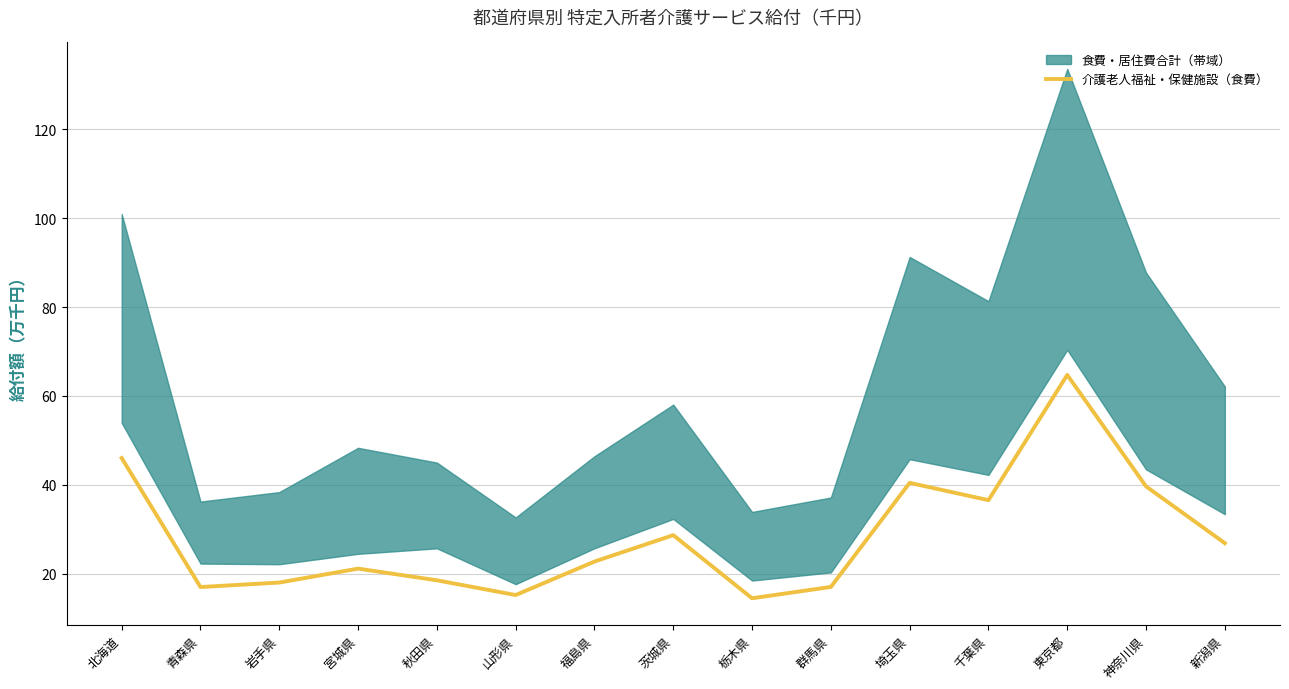

Does the chart have visible grid lines?

Yes